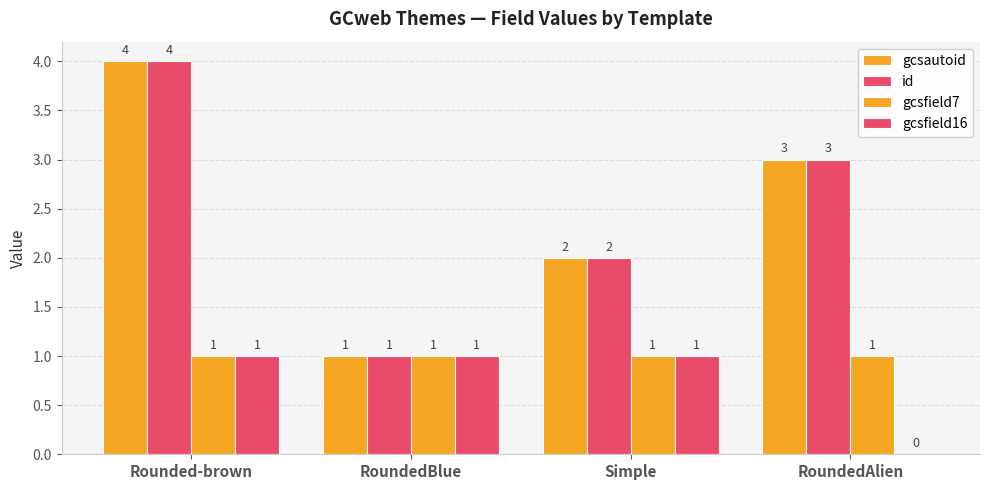

What is the total value across all series at Simple?

6